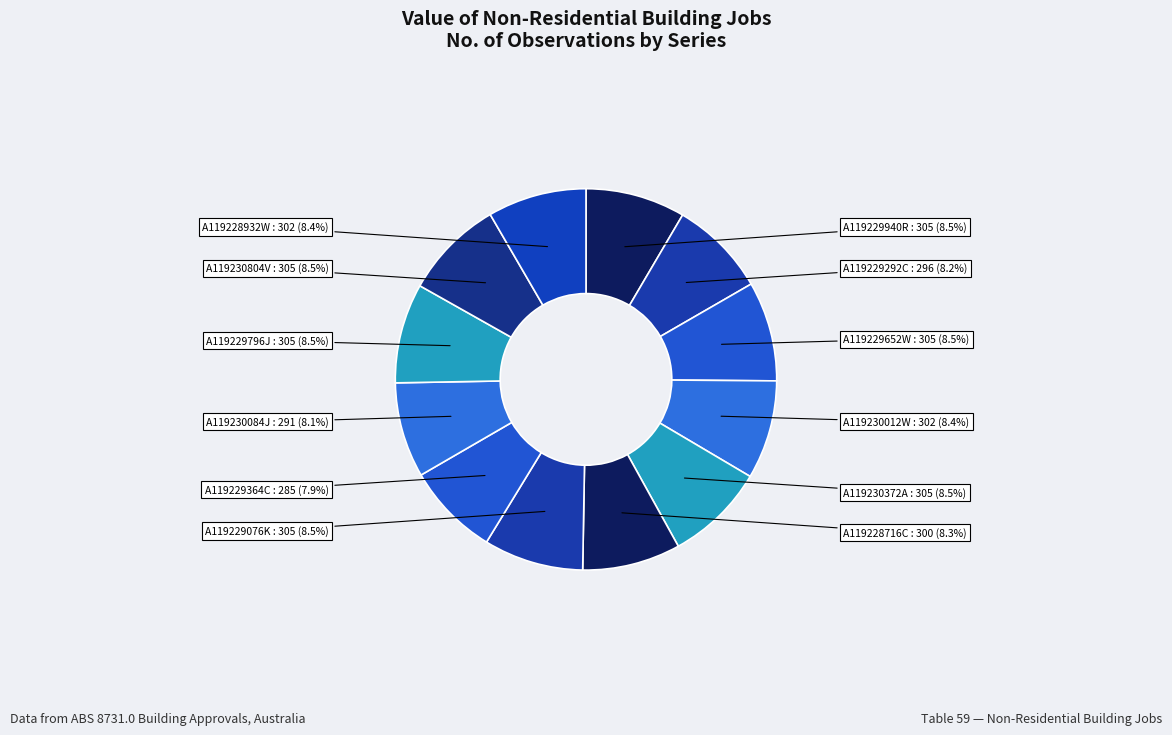

Rank the categories by value from highest to lowest.

A119229940R, A119229652W, A119230372A, A119229076K, A119229796J, A119230804V, A119230012W, A119228932W, A119228716C, A119229292C, A119230084J, A119229364C